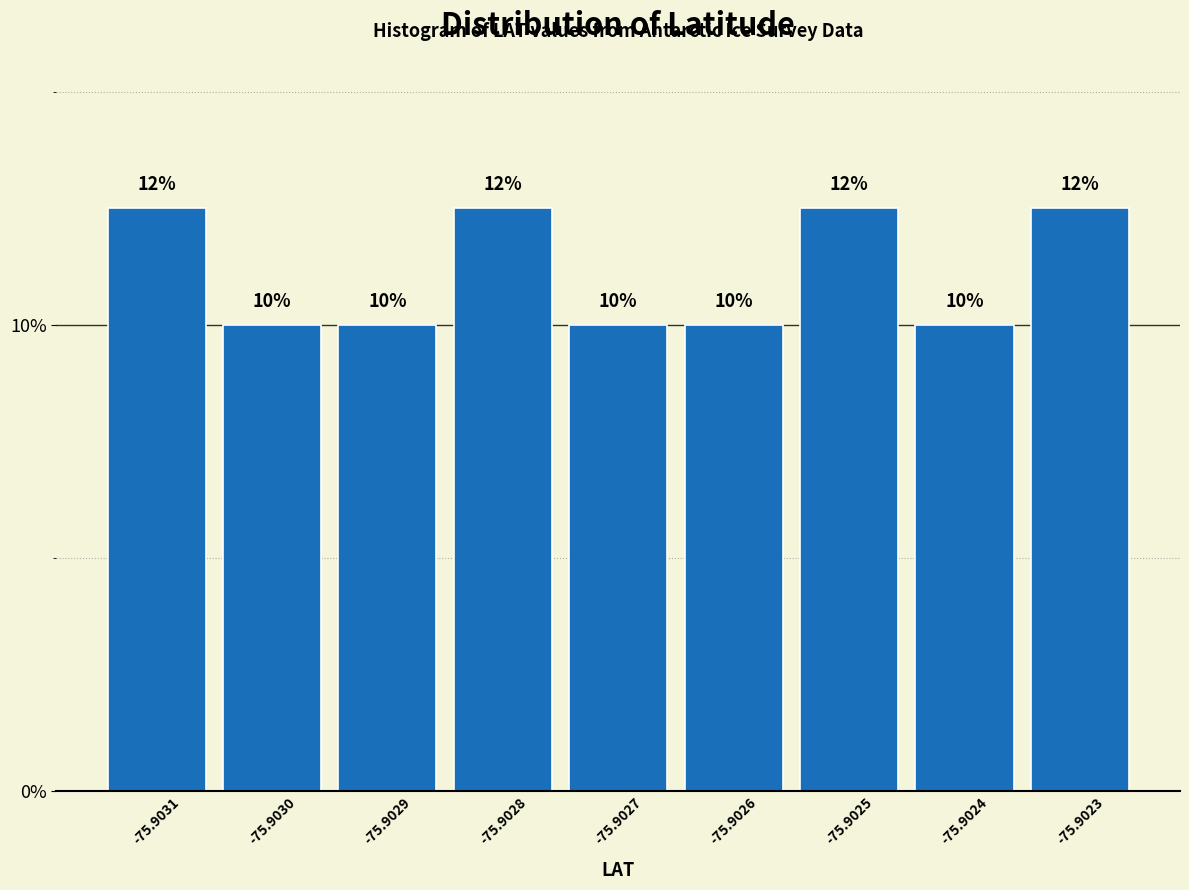

Count the values in the range 10 to 12.

5